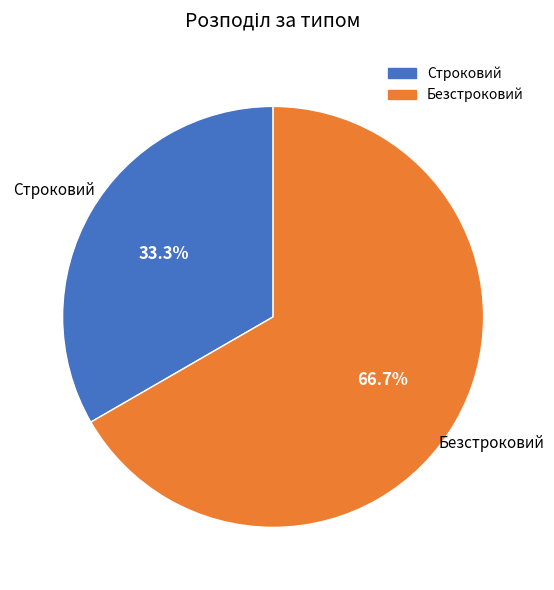

To the nearest percent, what is the difference between the largest and smallest slice percentages?

33%